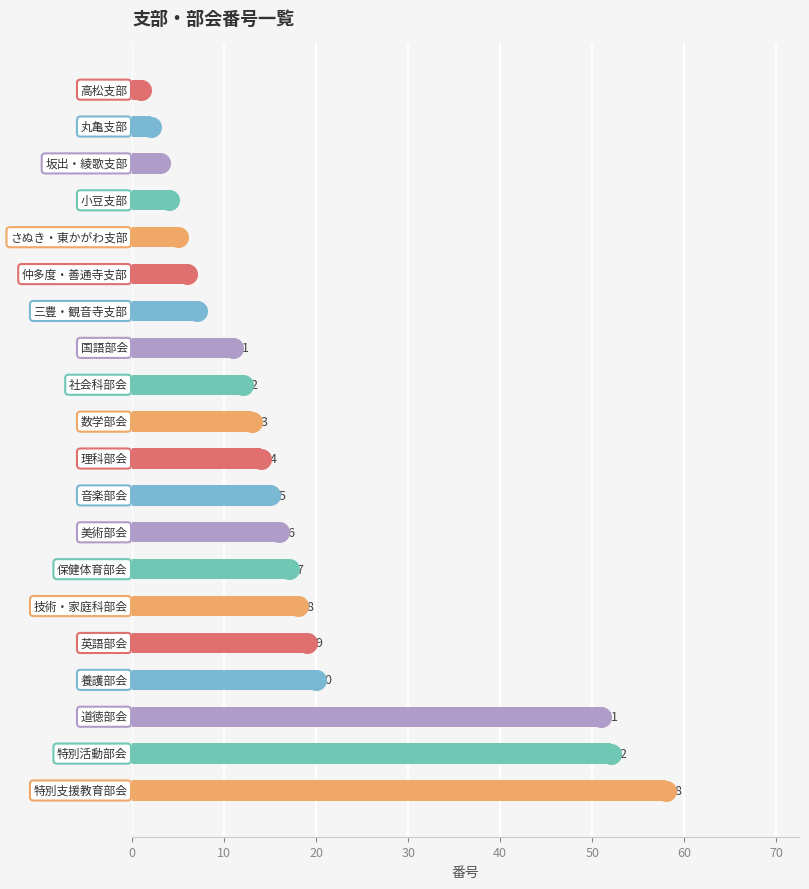

Which has a higher value, 20 or 11?

11